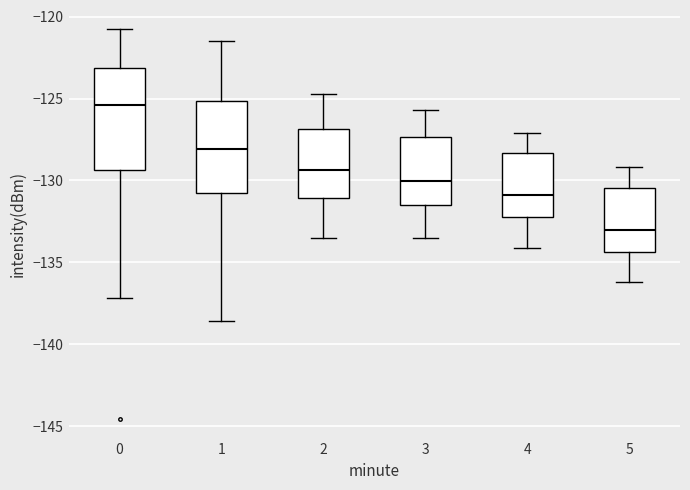

Which box has the highest median line?

0